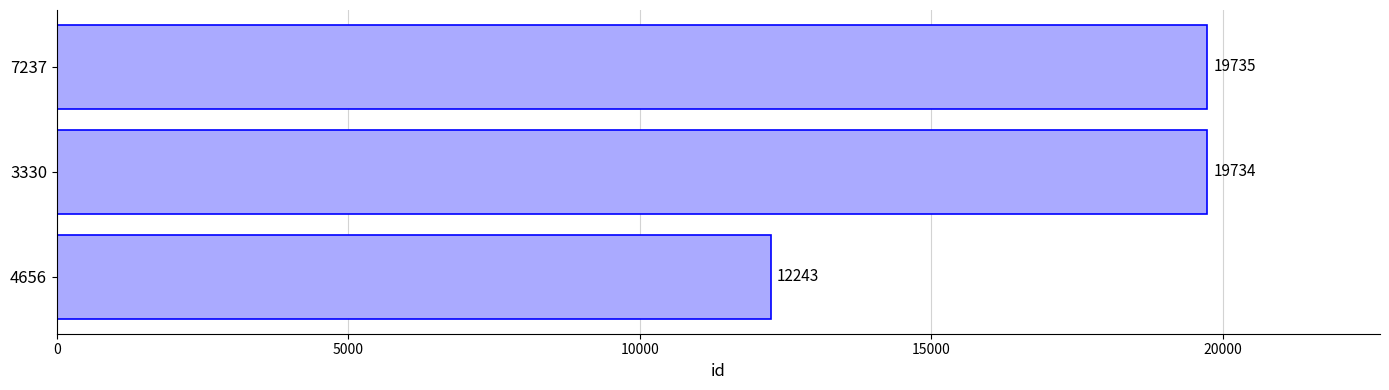

True or false: the data shows 19735 at 7237.

True